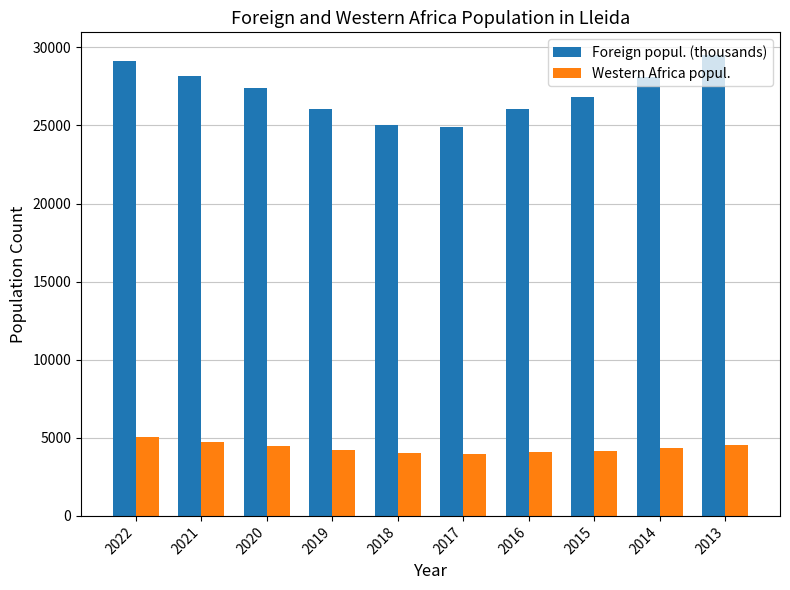

At which label does Foreign popul. (thousands) first exceed 27400?

2022